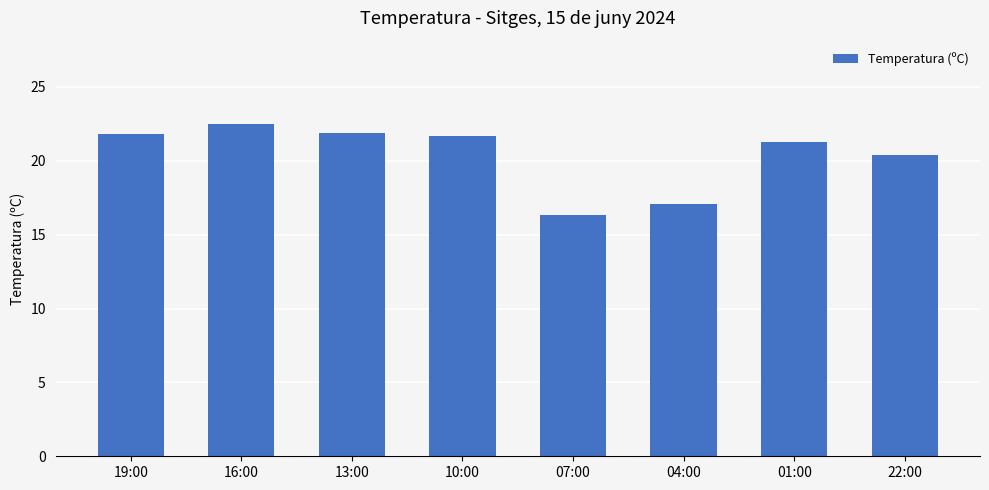

Is it true that the value at 10:00 is 21.7?

True